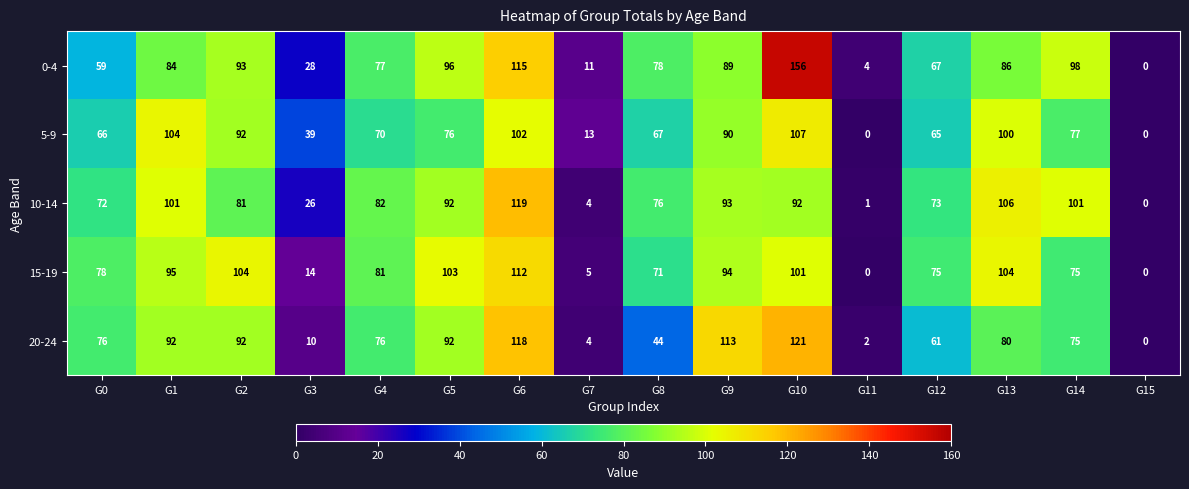

What is the difference between the highest and lowest values at G2?

23